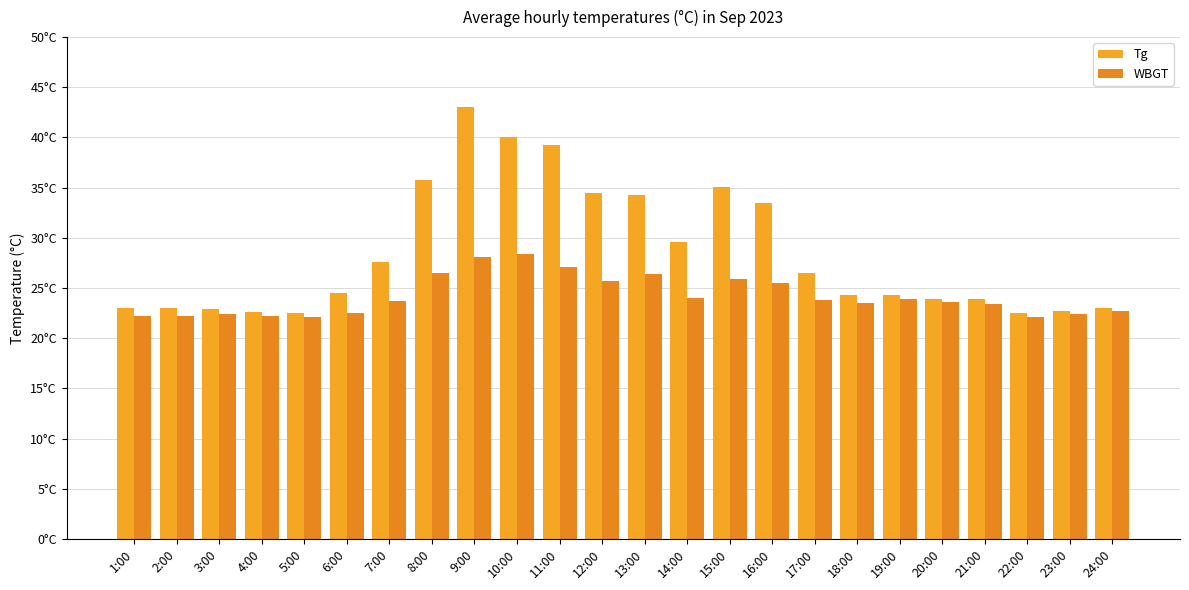

Does the chart contain stacked bars?

No